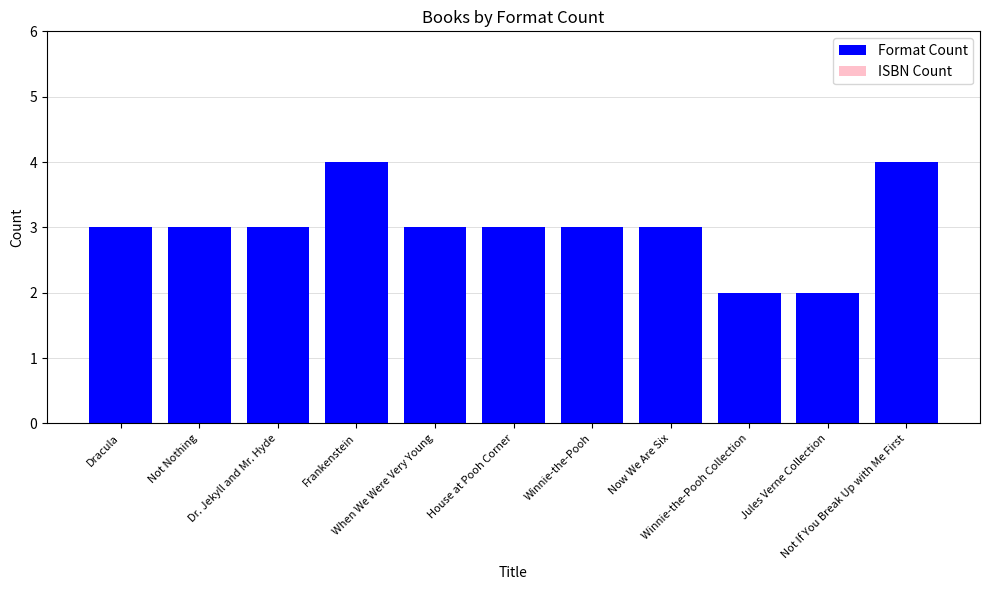

How many bars are there in total?

11